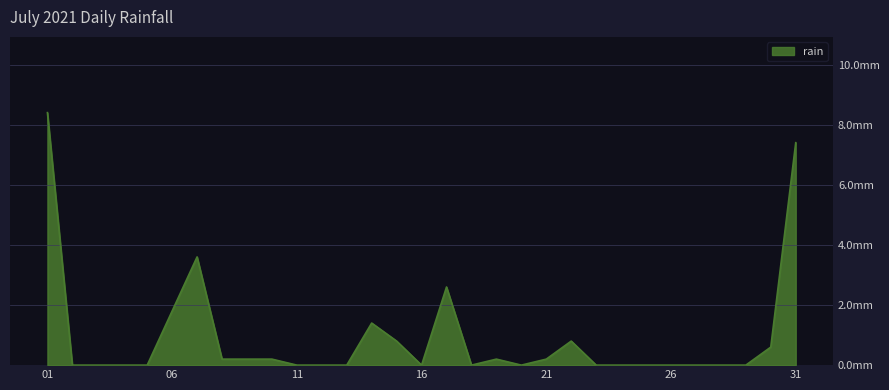

Rank the categories by value from highest to lowest.

2021-07-01, 2021-07-31, 2021-07-07, 2021-07-17, 2021-07-06, 2021-07-14, 2021-07-15, 2021-07-22, 2021-07-30, 2021-07-08, 2021-07-09, 2021-07-10, 2021-07-19, 2021-07-21, 2021-07-02, 2021-07-03, 2021-07-04, 2021-07-05, 2021-07-11, 2021-07-12, 2021-07-13, 2021-07-16, 2021-07-18, 2021-07-20, 2021-07-23, 2021-07-24, 2021-07-25, 2021-07-26, 2021-07-27, 2021-07-28, 2021-07-29